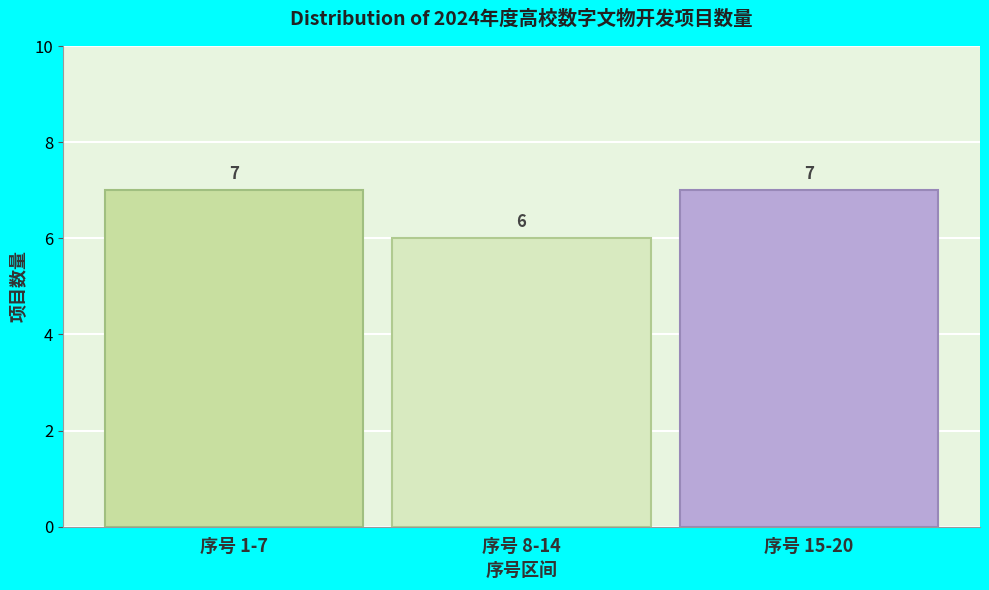

Reading left to right, transcribe all the data shown in this chart.

7	6	7